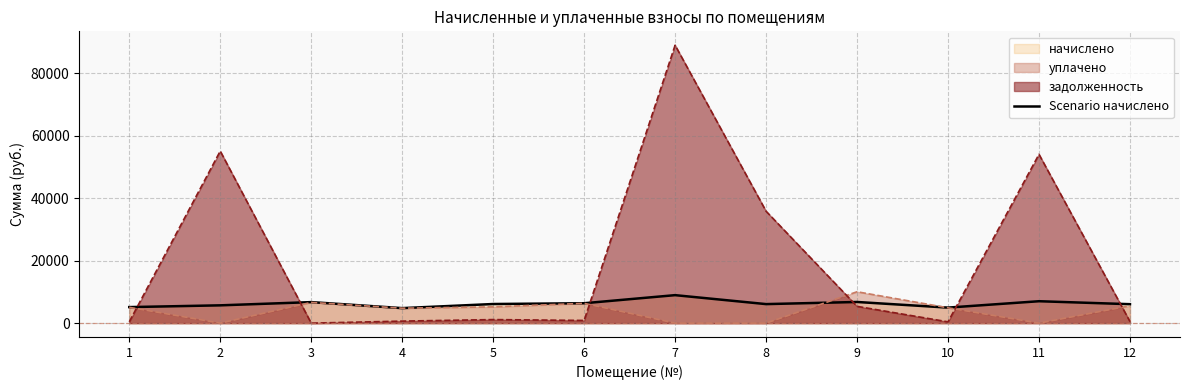

Reading left to right, what are all the values shown in this chart?

1=5136.4	2=5701.1	3=6732.0	4=4807.0	5=6122.4	6=6374.7	7=8963.2	8=6095.5	9=6776.8	10=4975.1	11=7018.8	12=6068.6